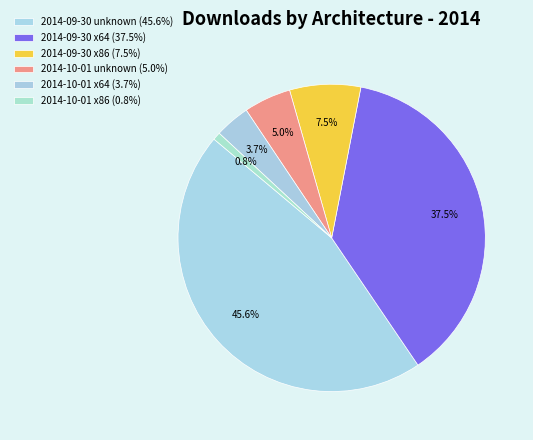

True or false: 2014-10-01 x64 accounts for 4% of the total.

True